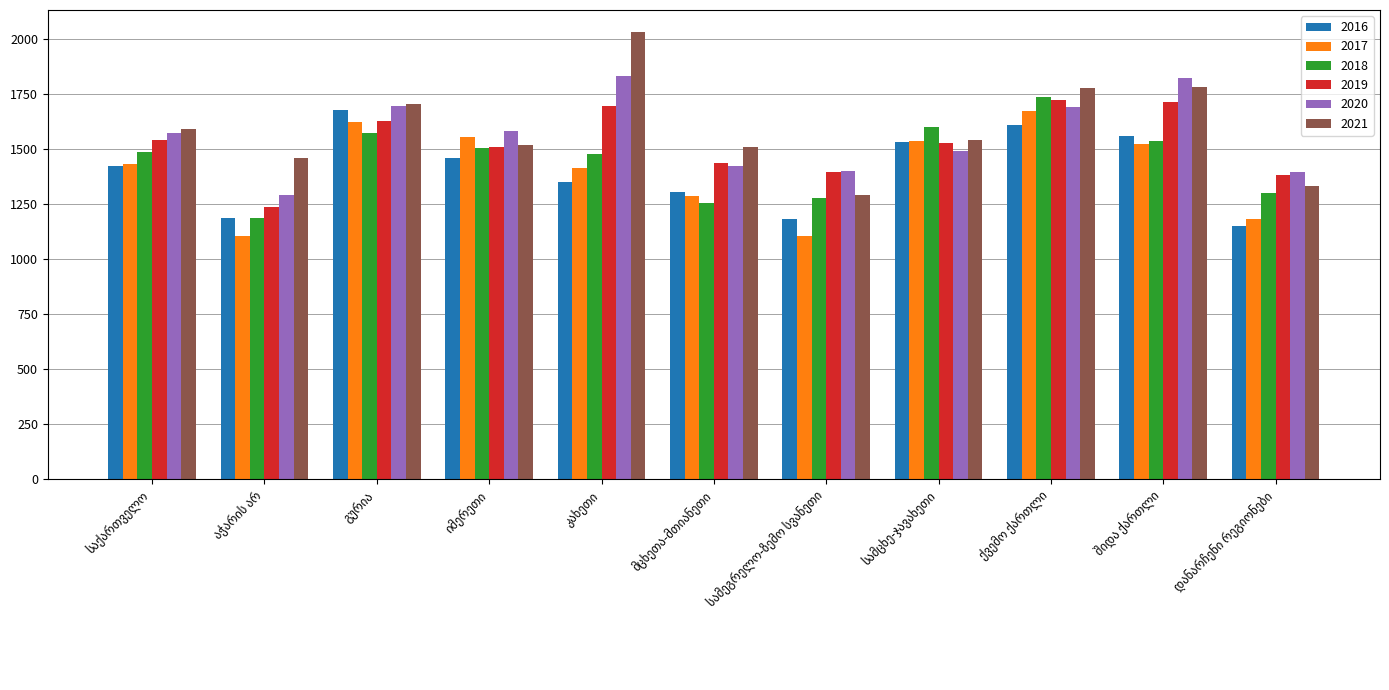

What is the value of the 2016 bar at the 2nd from the left?

1189